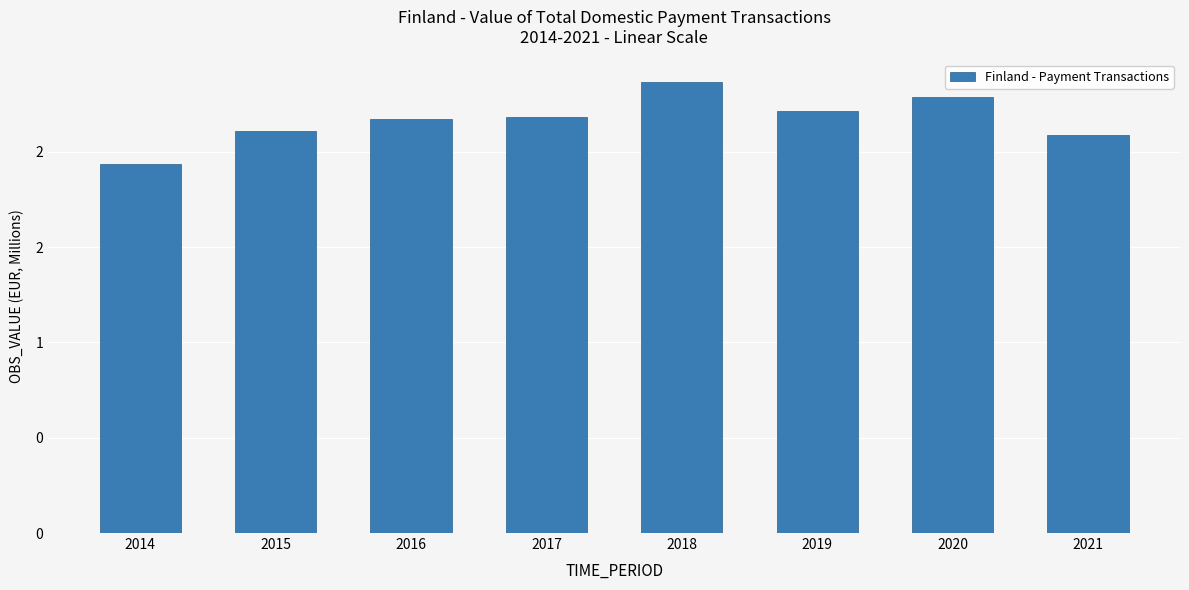

What is the value of the 7th bar from the left?

2.3